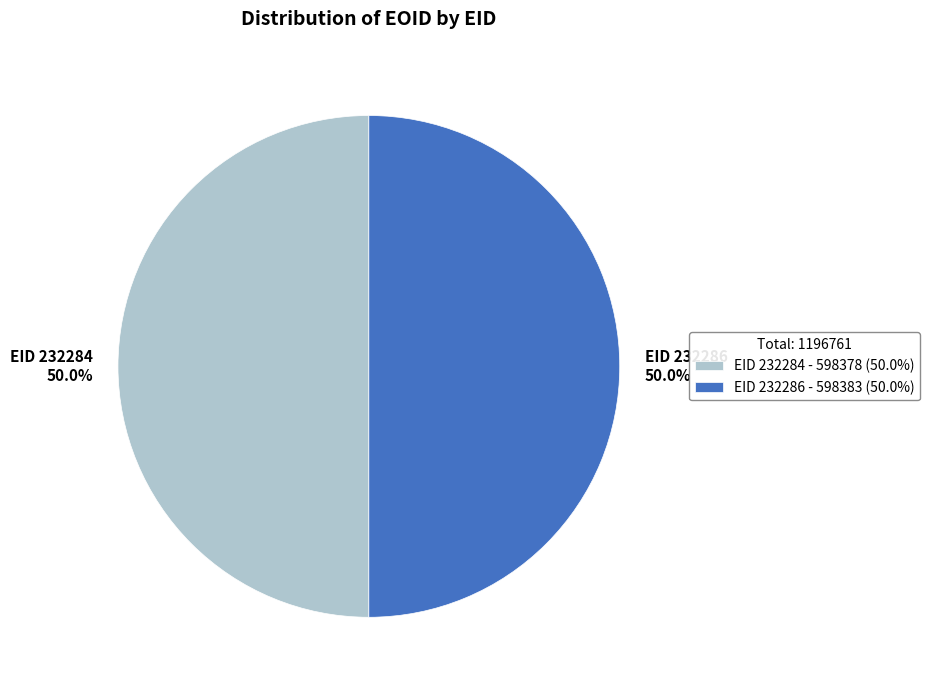

What is the ratio of the value at EID 232286 - 598383 (50.0%) to the value at EID 232284 - 598378 (50.0%)?

1.0